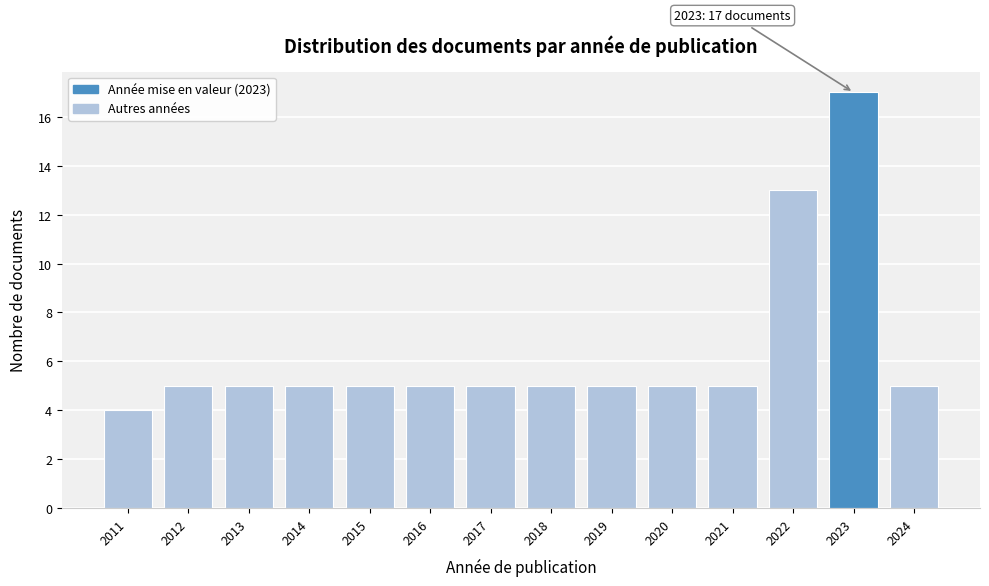

Reading right to left, extract all data points from this chart.

2024=5	2023=17	2022=13	2021=5	2020=5	2019=5	2018=5	2017=5	2016=5	2015=5	2014=5	2013=5	2012=5	2011=4